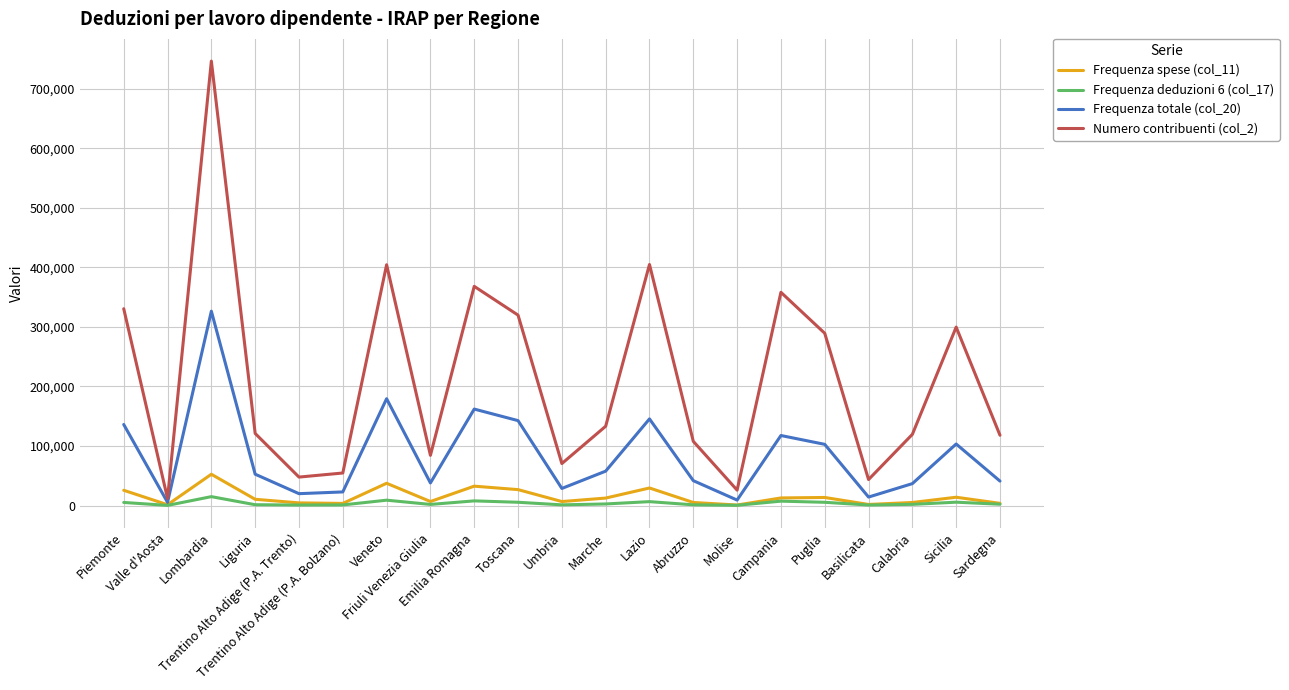

Which series has the widest spread of values?

Numero contribuenti (col_2)